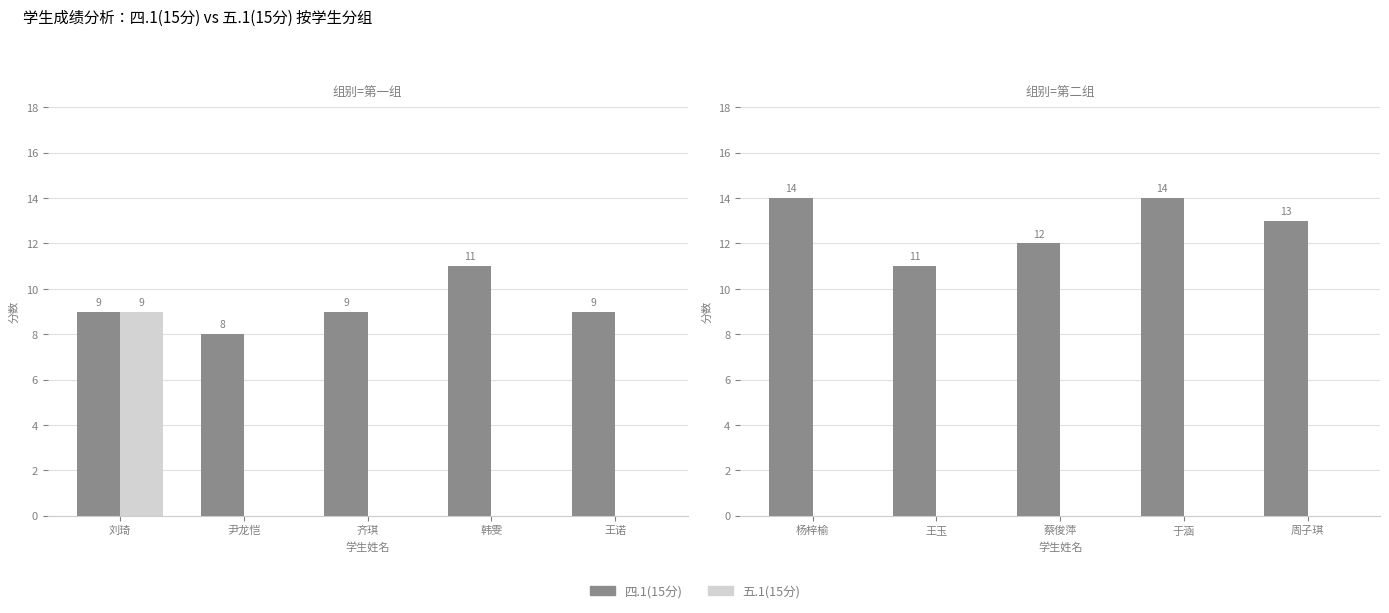

Which category has the lowest value in the 四.1(15分) series?

王玉